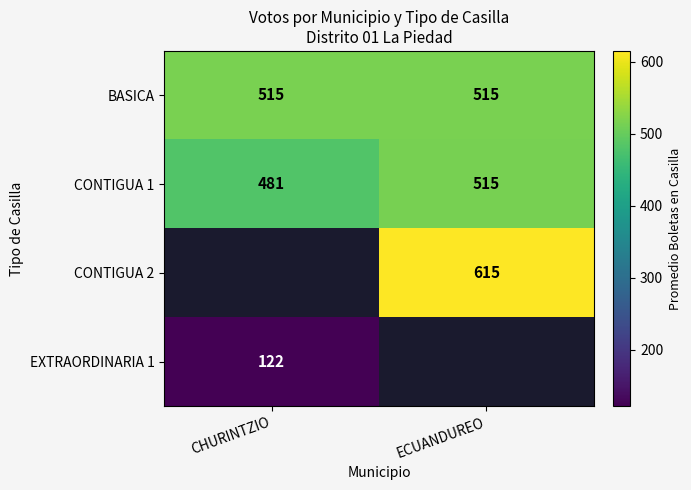

Rank the categories by CONTIGUA 1 value from lowest to highest.

CHURINTZIO, ECUANDUREO